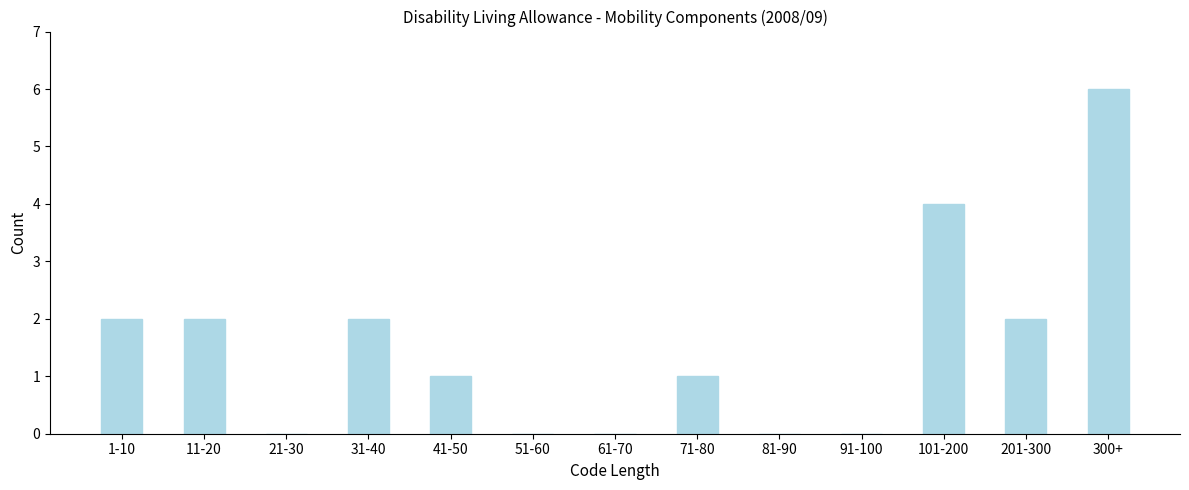

Reading left to right, list all the values displayed in this chart.

1-10=2	11-20=2	21-30=0	31-40=2	41-50=1	51-60=0	61-70=0	71-80=1	81-90=0	91-100=0	101-200=4	201-300=2	300+=6